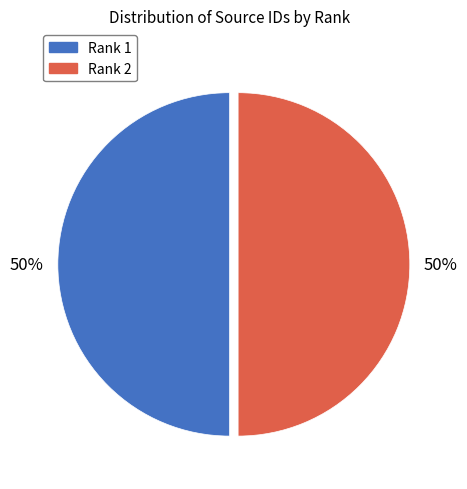

What is the ratio of the value at Rank 1 to the value at Rank 2?

1.0